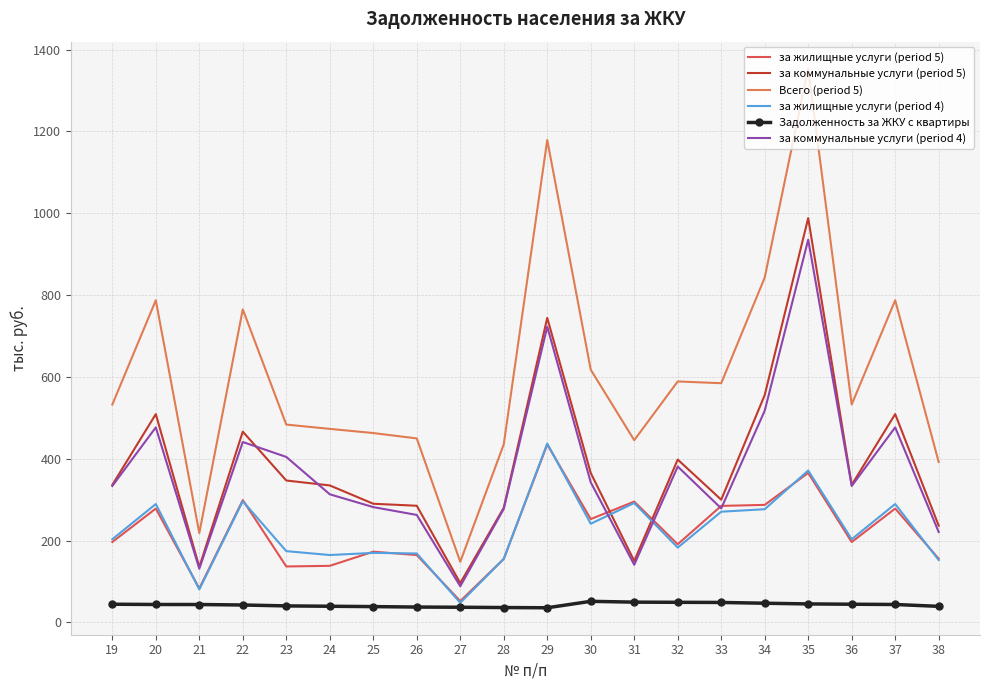

Read the за жилищные услуги (period 4) value at 24.

164.6